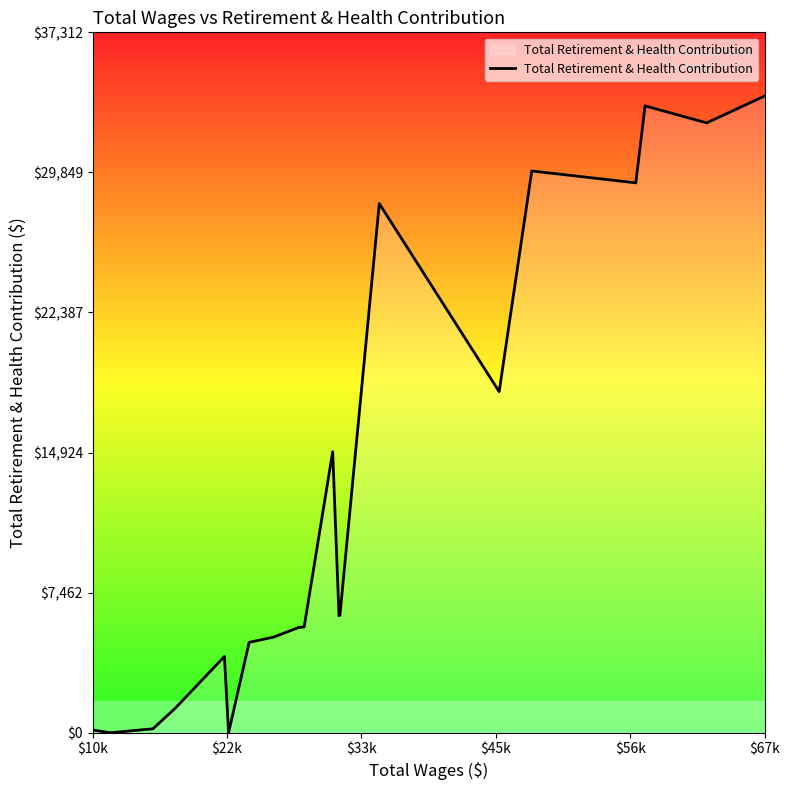

What is the difference between the maximum and minimum values?

33920